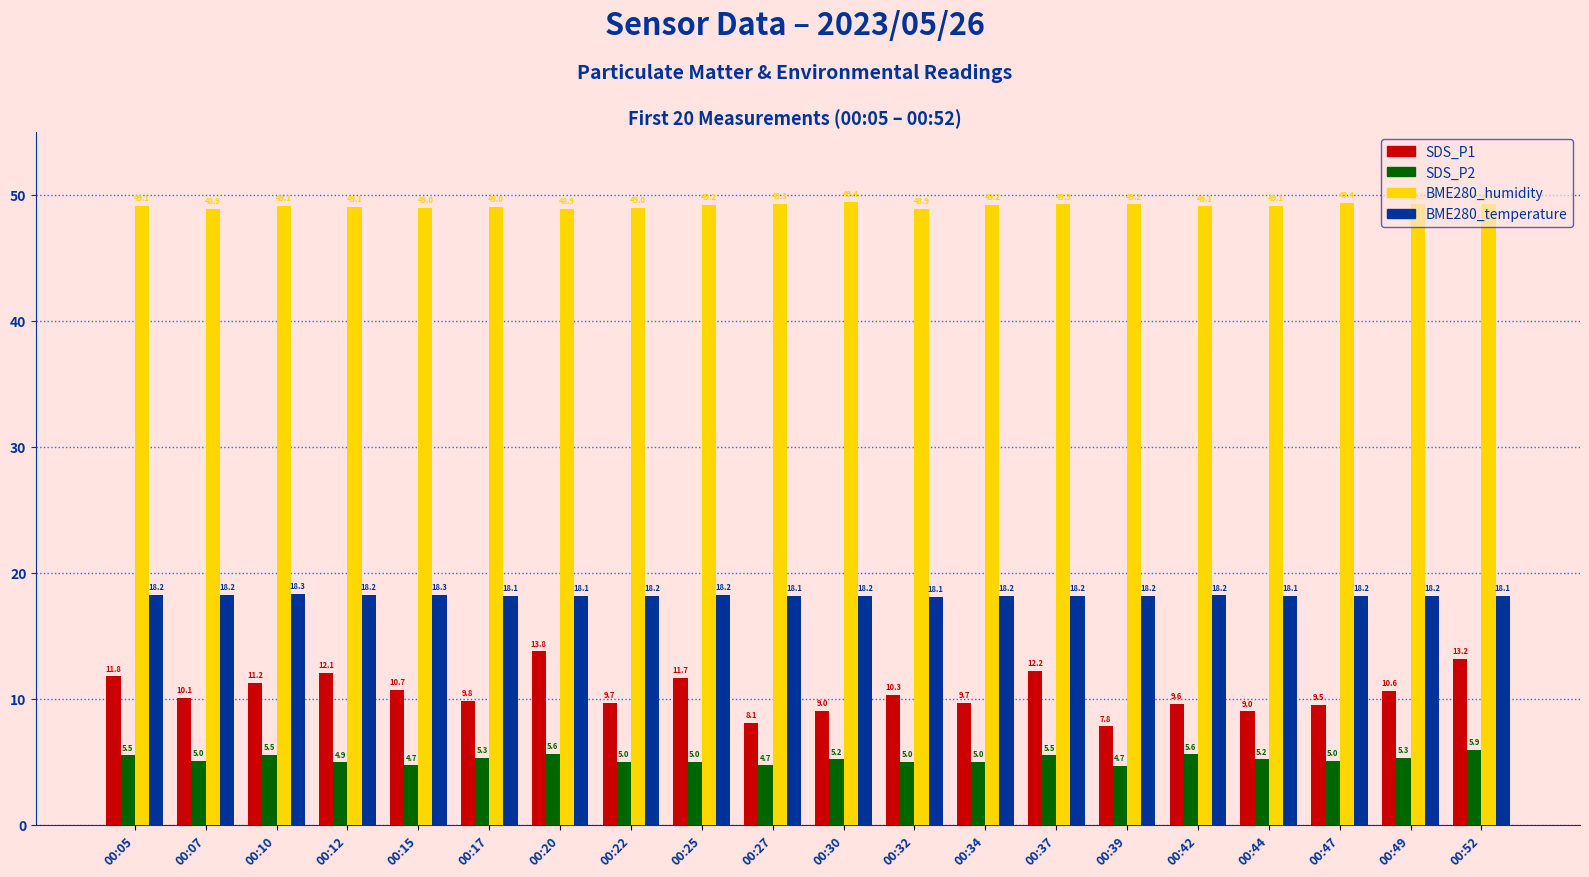

Does the chart contain stacked bars?

No